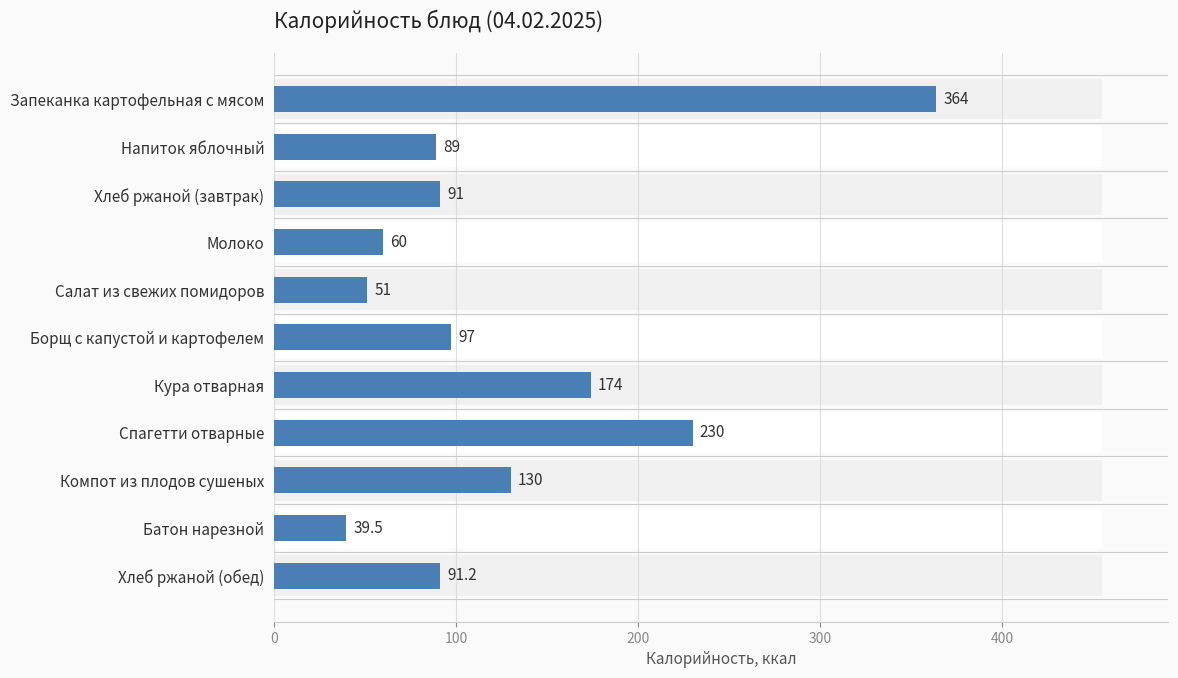

The value at Борщ с капустой и картофелем is 143.4. True or false?

False